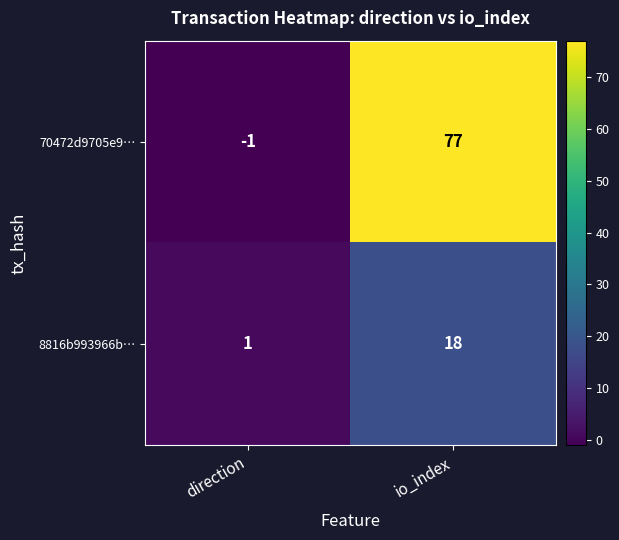

At which label is 70472d9705e9… closest to 38?

direction